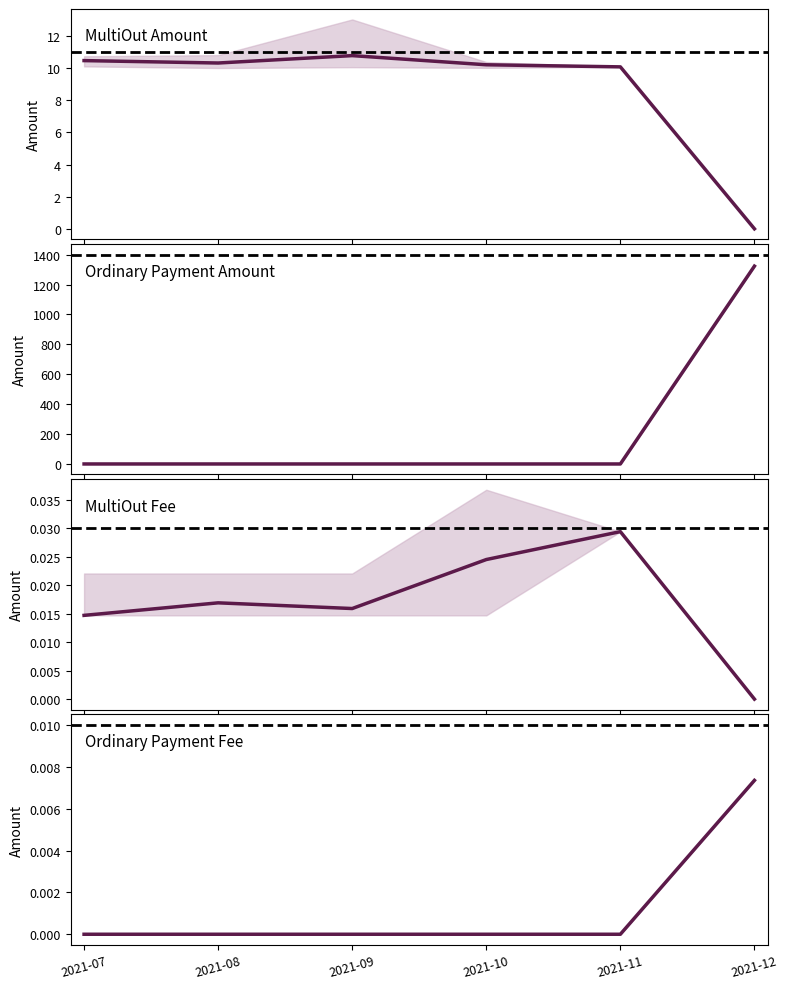

How many lines are shown in the chart?

4